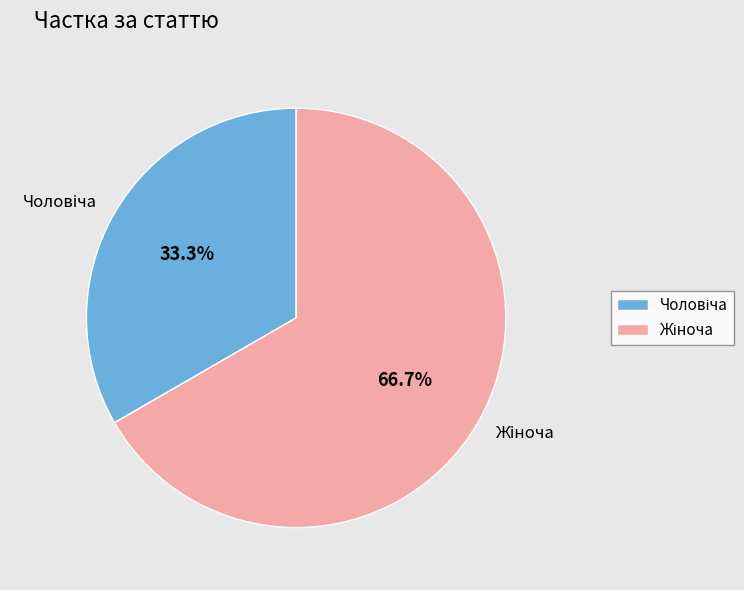

Is there any slice that represents more than half of the pie?

Yes